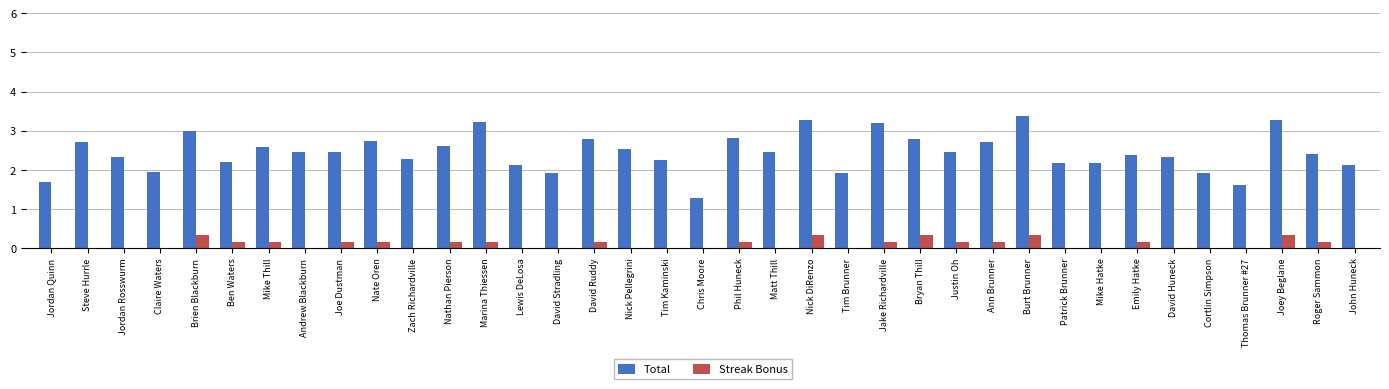

What is the sum of all Total values?

90.4